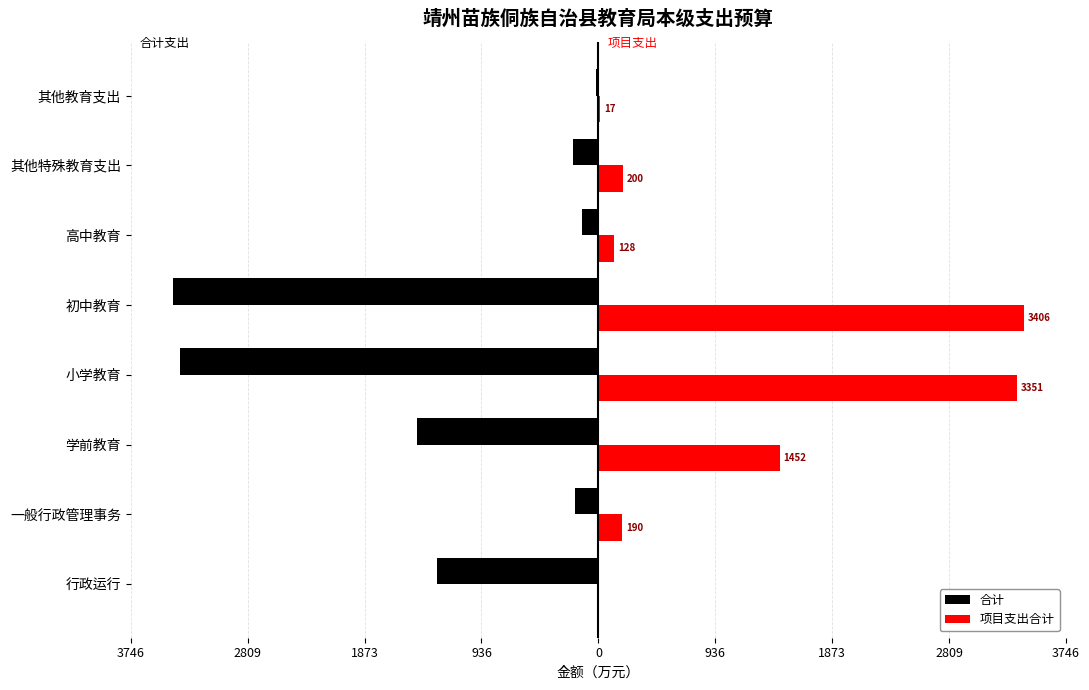

What are all the series names shown in the legend?

合计, 项目支出合计